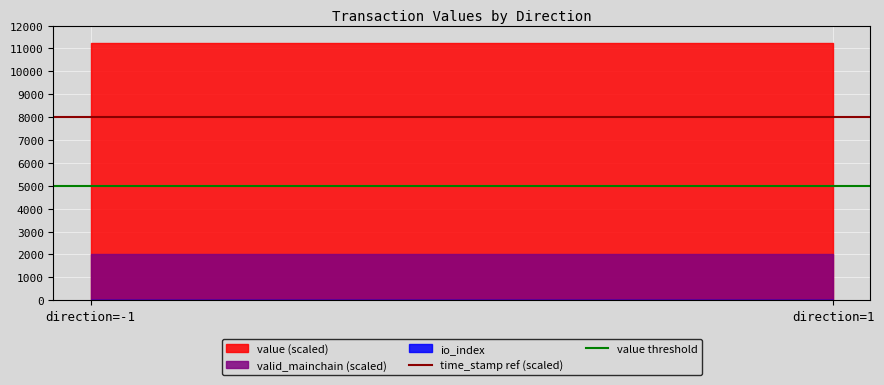

What is the value of the time_stamp ref (scaled) point at the 1st from the left?

8000